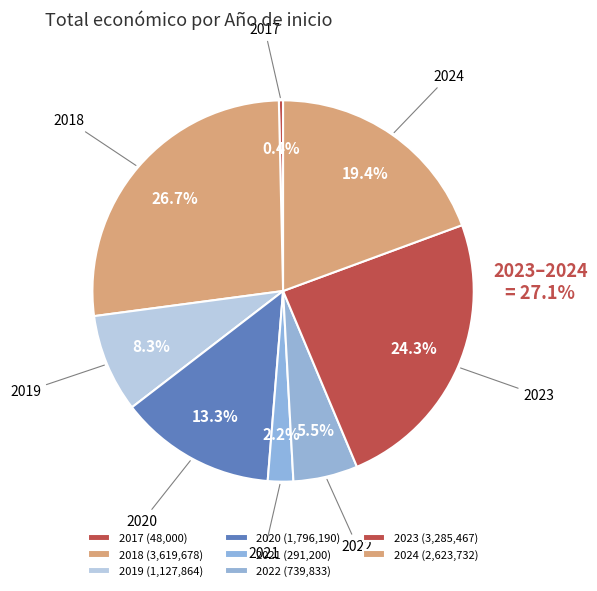

How many slices are in this pie chart?

8